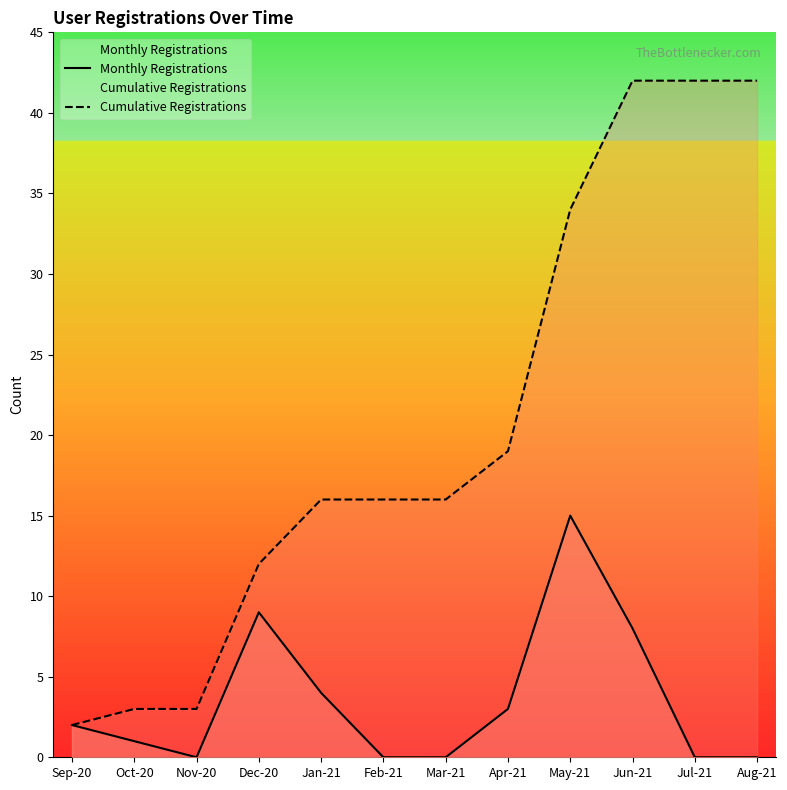

Which series has the widest spread of values?

Cumulative Registrations